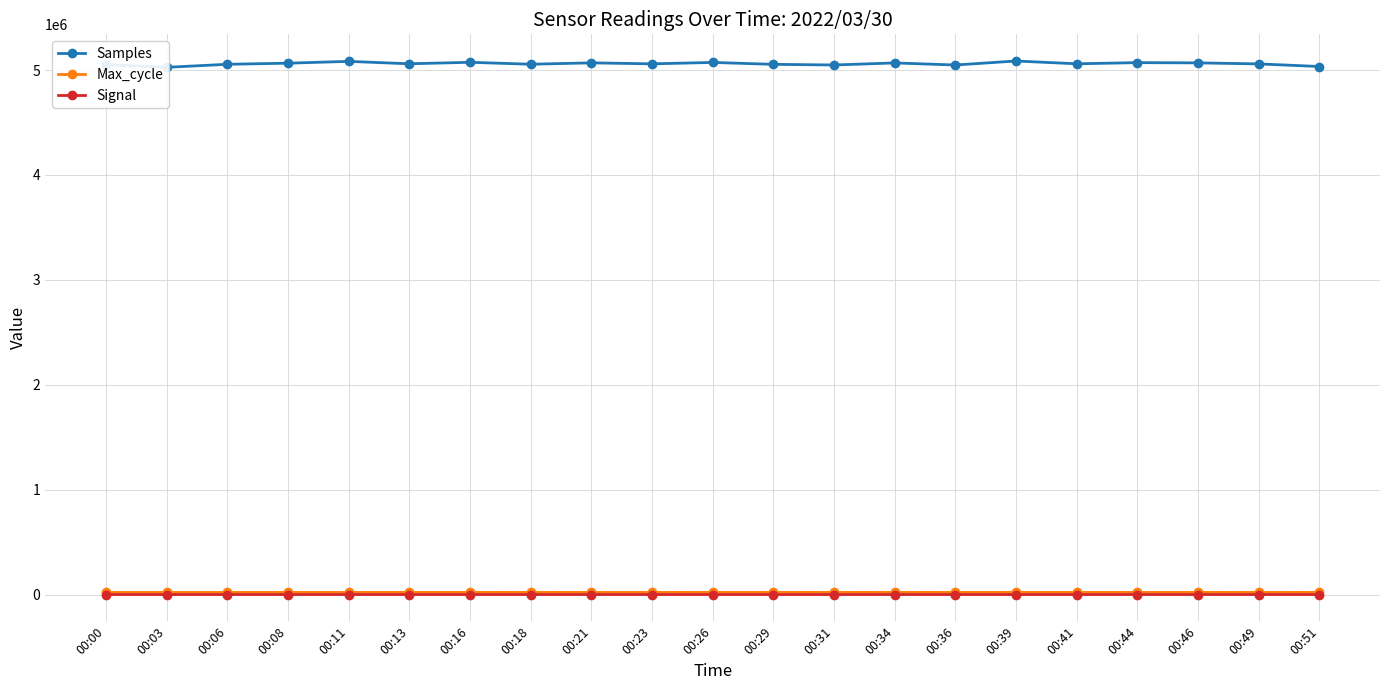

Which series changed the most between 00:31 and 00:34?

Samples